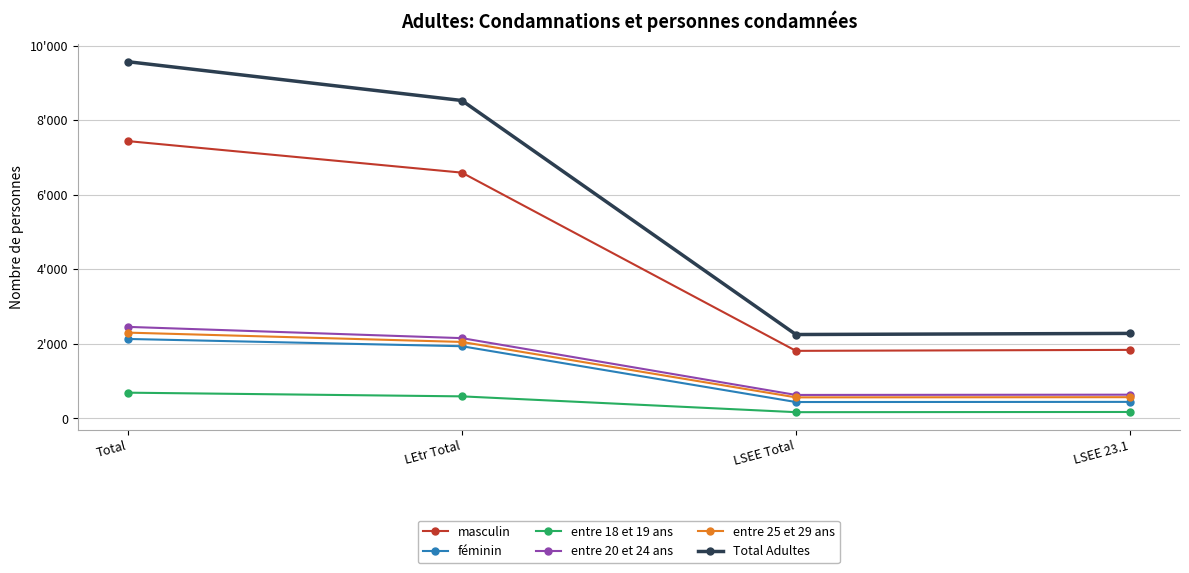

At which category is the sum across all series the highest?

Total